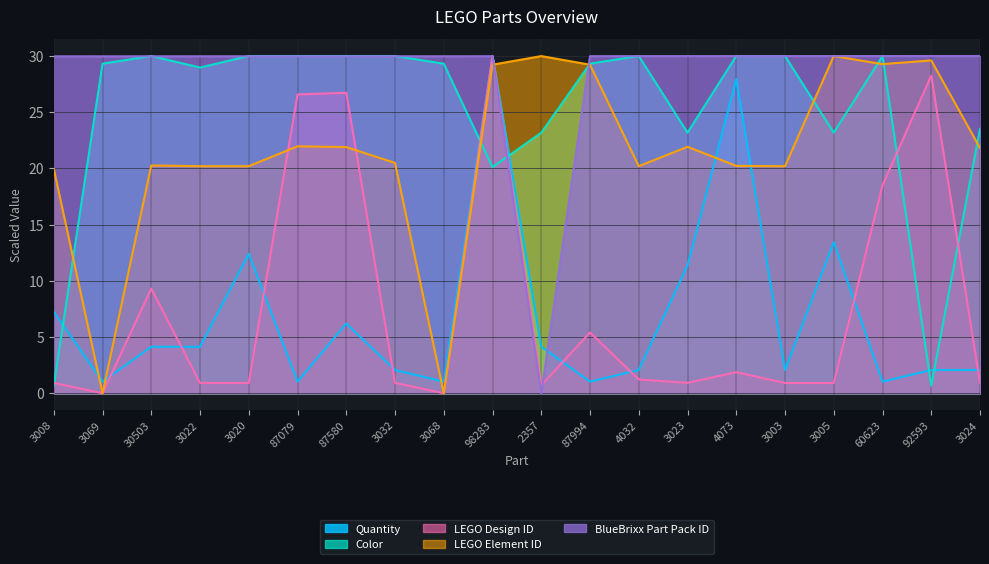

Which series has the widest spread of values?

LEGO Design ID